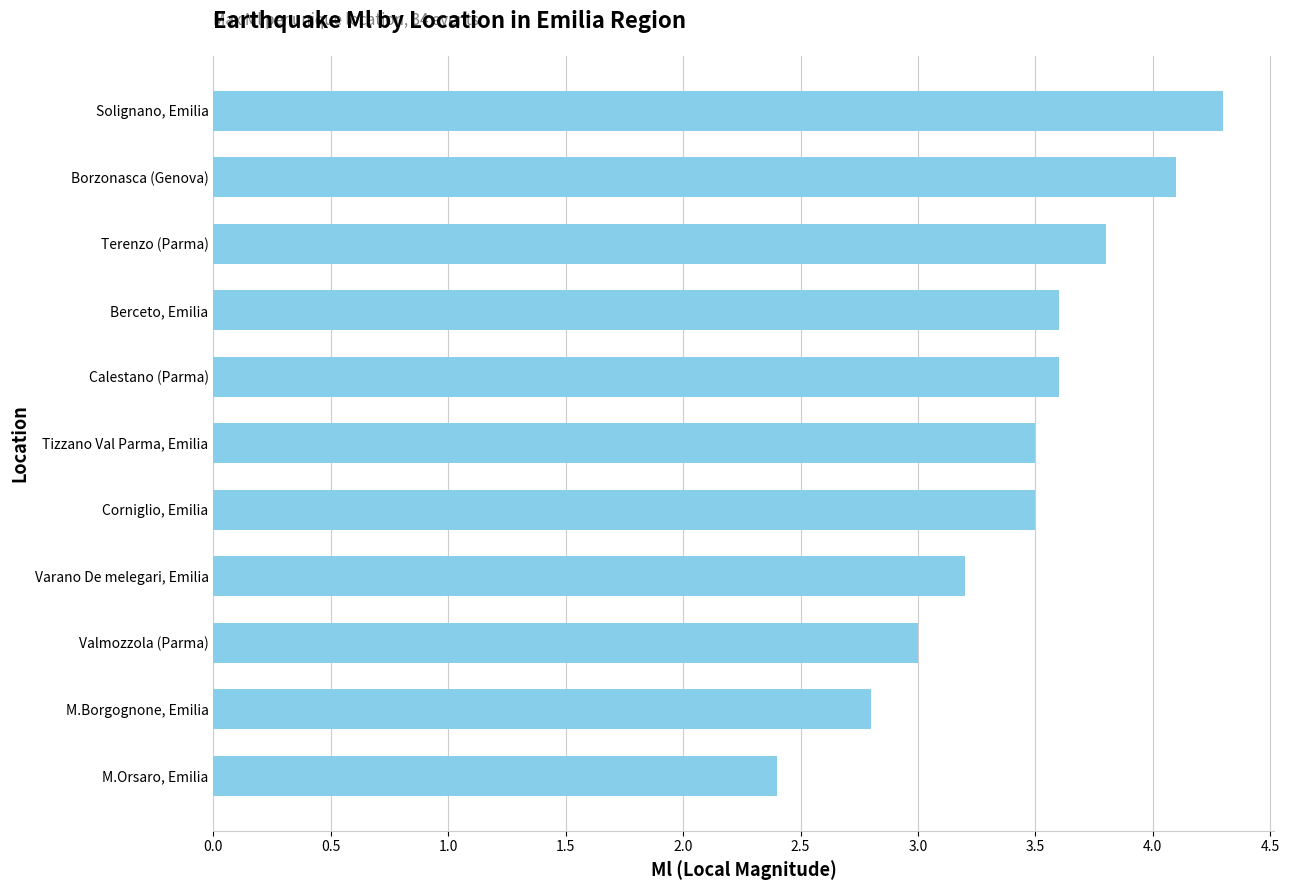

Does the chart contain stacked bars?

No